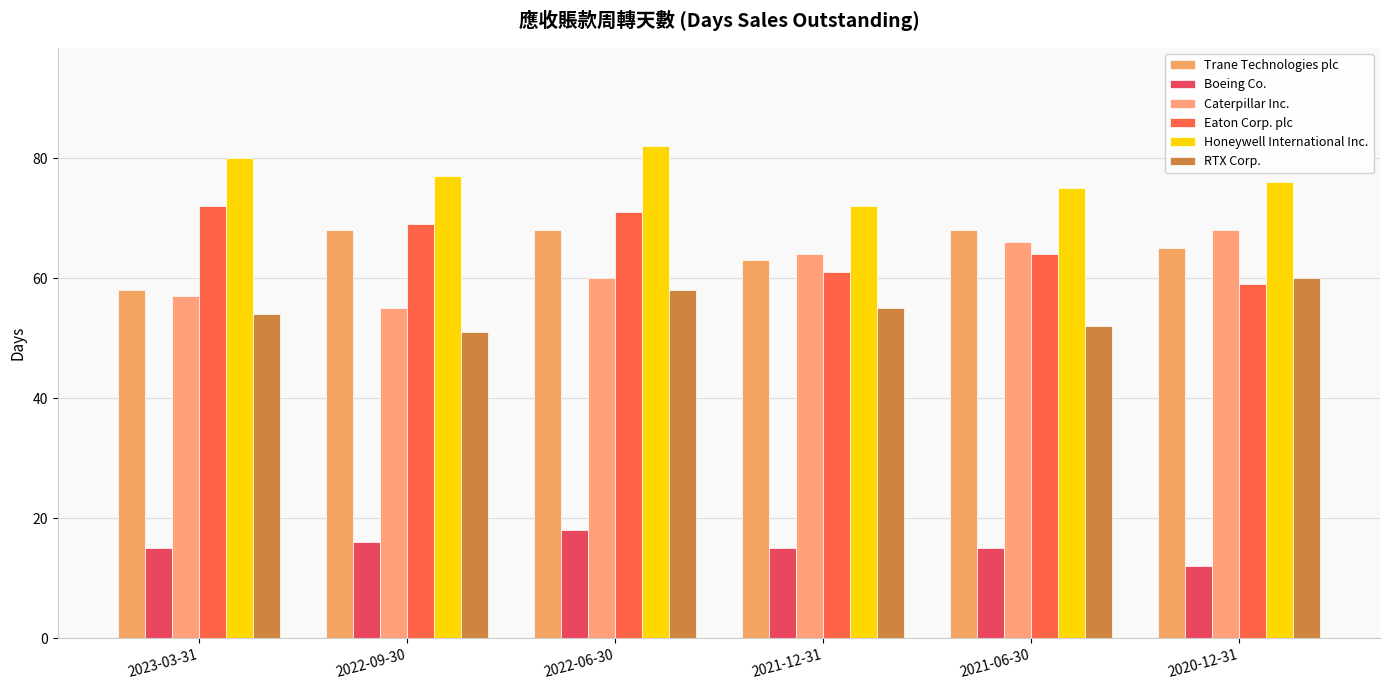

What is the smallest value displayed?

12